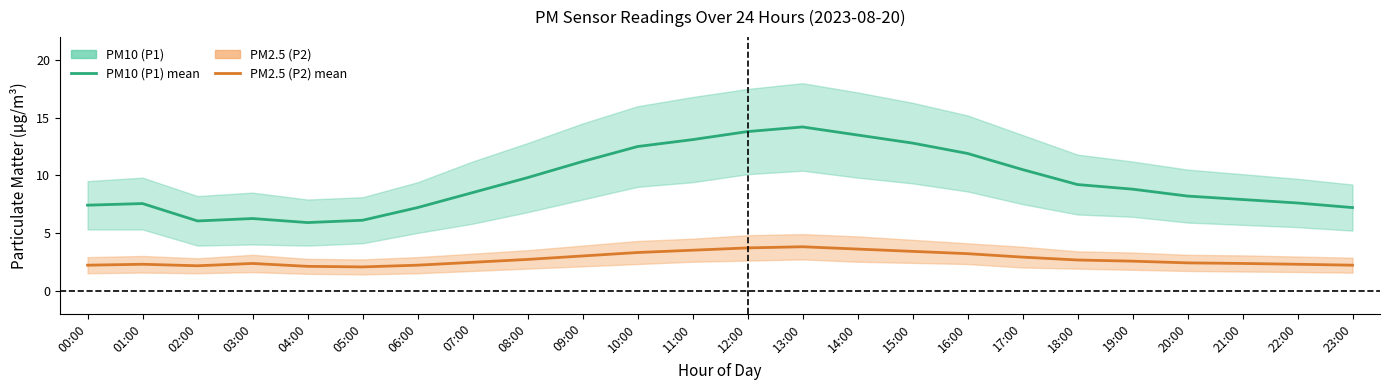

At which category does PM2.5 (P2) reach its first local peak?

01:00